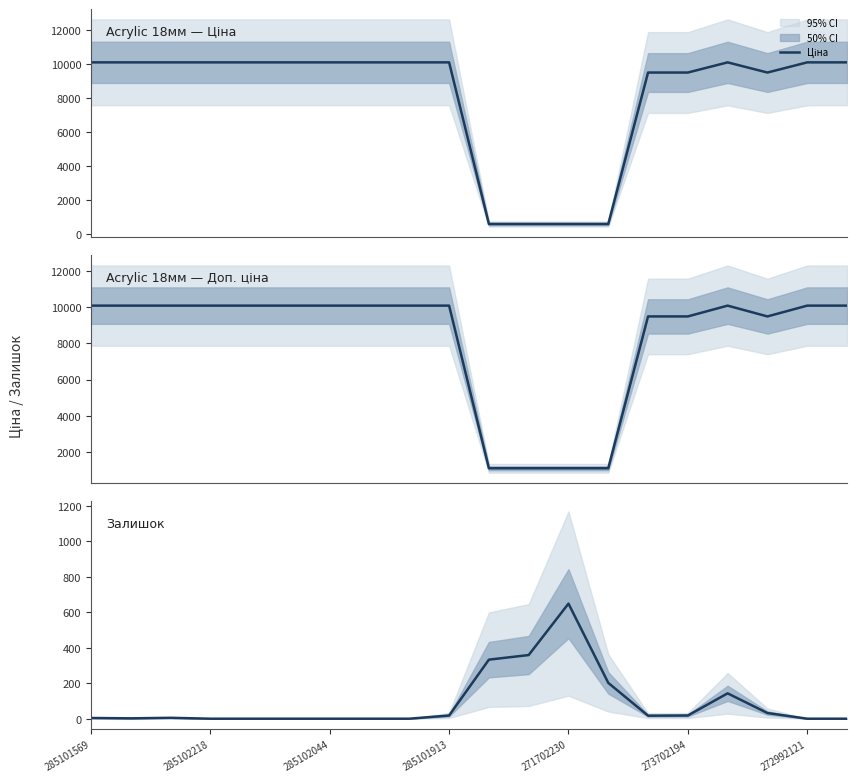

Reading left to right, what are all the values shown in this chart?

Ціна: 10085.8	10085.8	10085.8	10085.8	10085.8	10085.8	10085.8	10085.8	10085.8	10085.8	596.5	596.5	596.5	596.5	9488.2	9488.2	10085.8	9488.2	10085.8	10085.8
Доп. ціна: 10085.8	10085.8	10085.8	10085.8	10085.8	10085.8	10085.8	10085.8	10085.8	10085.8	1093.7	1093.7	1093.7	1093.7	9488.2	9488.2	10085.8	9488.2	10085.8	10085.8
Залишок: 4.0	2.0	5.0	0.0	0.0	0.0	0.0	0.0	0.0	18.0	333.0	359.0	649.0	202.0	17.0	18.0	143.0	32.0	0.0	0.0